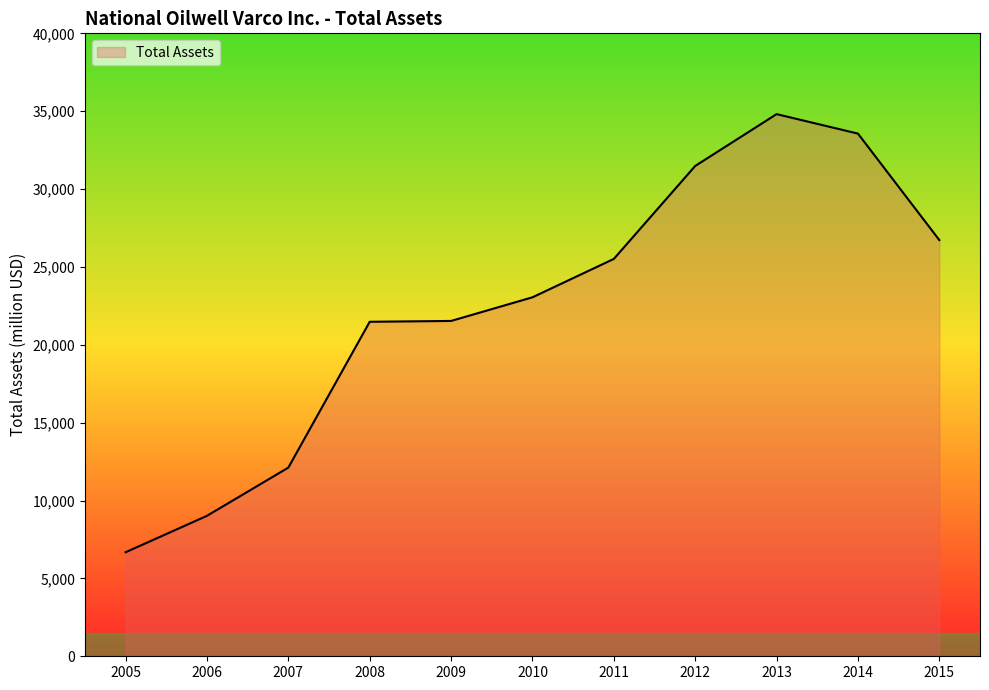

What is the difference between the maximum and second lowest values?

25793